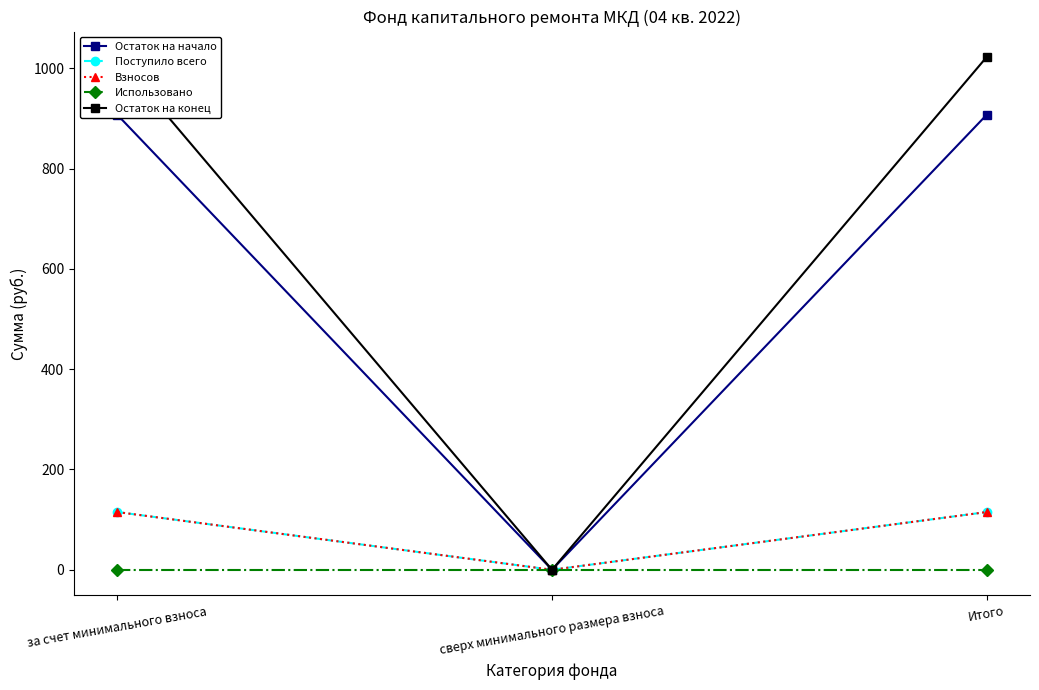

At how many categories does at least one series exceed 189?

2